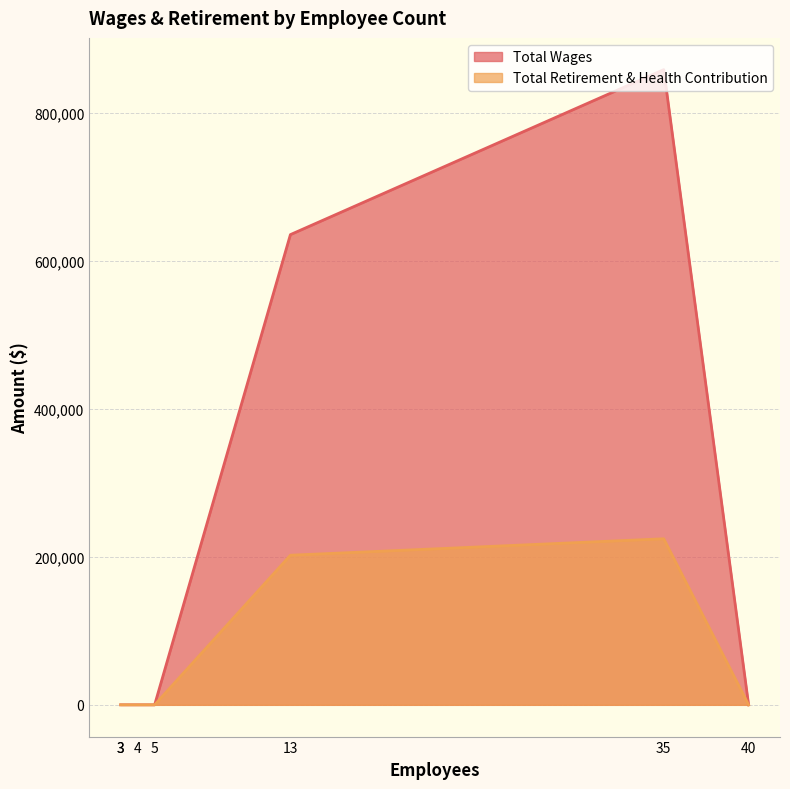

Is it true that Total Wages equals 0 at 3?

True